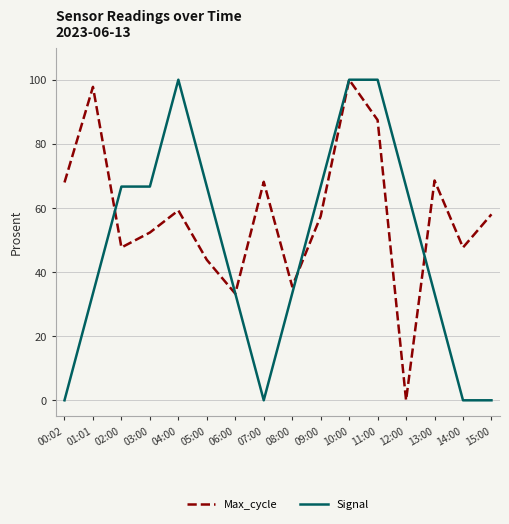

Rank the series by their average value, from lowest to highest.

Signal, Max_cycle